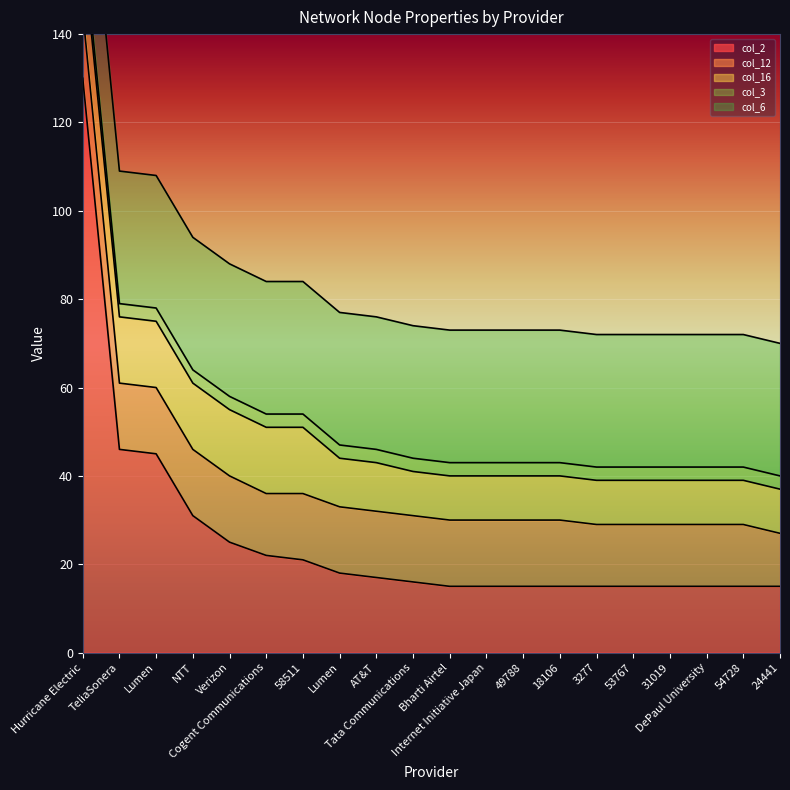

What is the value of the col_16 point at the 20th from the left?

10